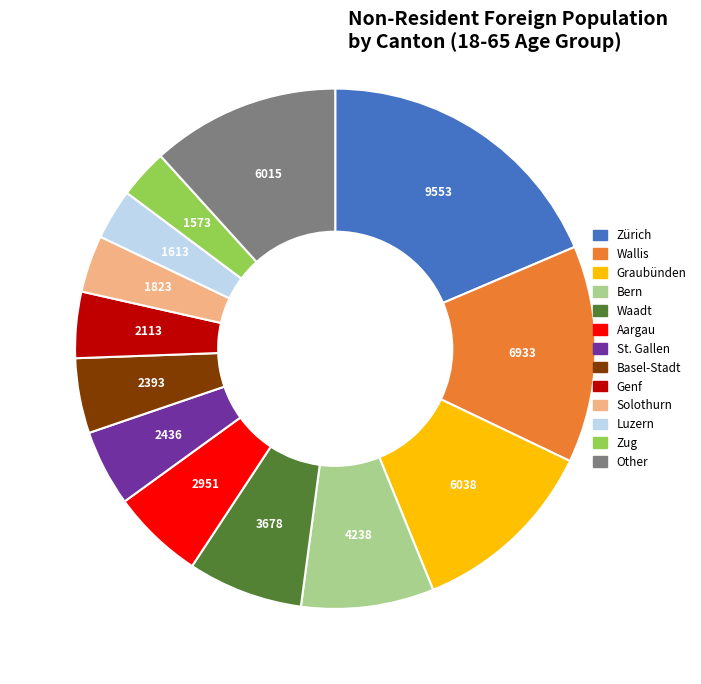

Is it true that Luzern is 14% of the pie?

False